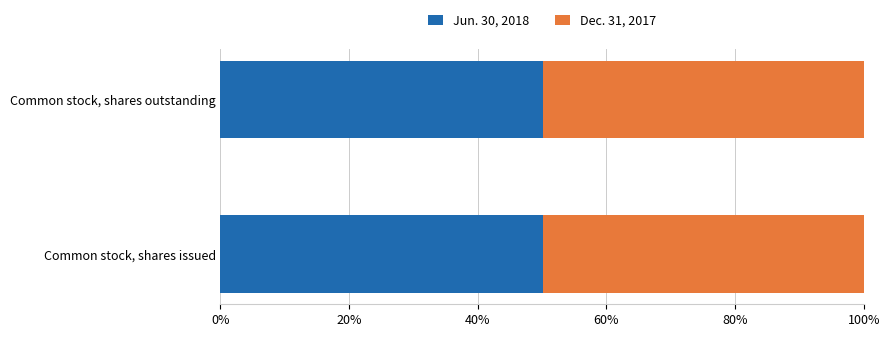

What is the total value across all series at Common stock, shares outstanding?

100.0